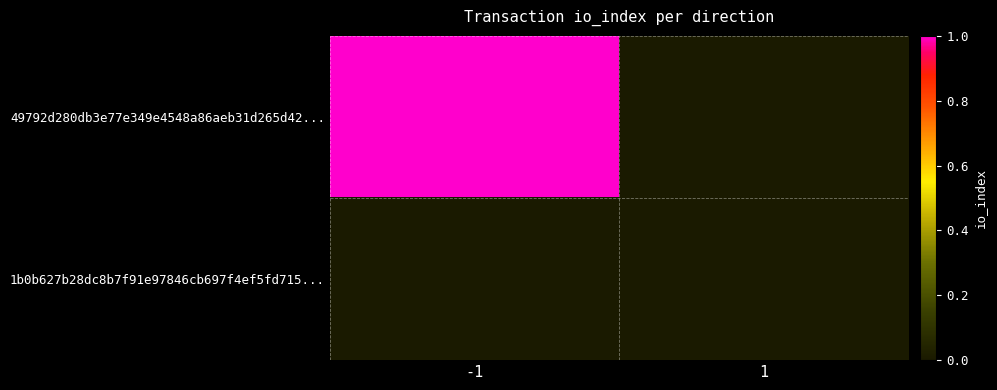

Reading right to left, transcribe all the data shown in this chart.

49792d280db3e77e349e4548a86aeb31d265d42...: 1=0	-1=1
1b0b627b28dc8b7f91e97846cb697f4ef5fd715...: 1=0	-1=0